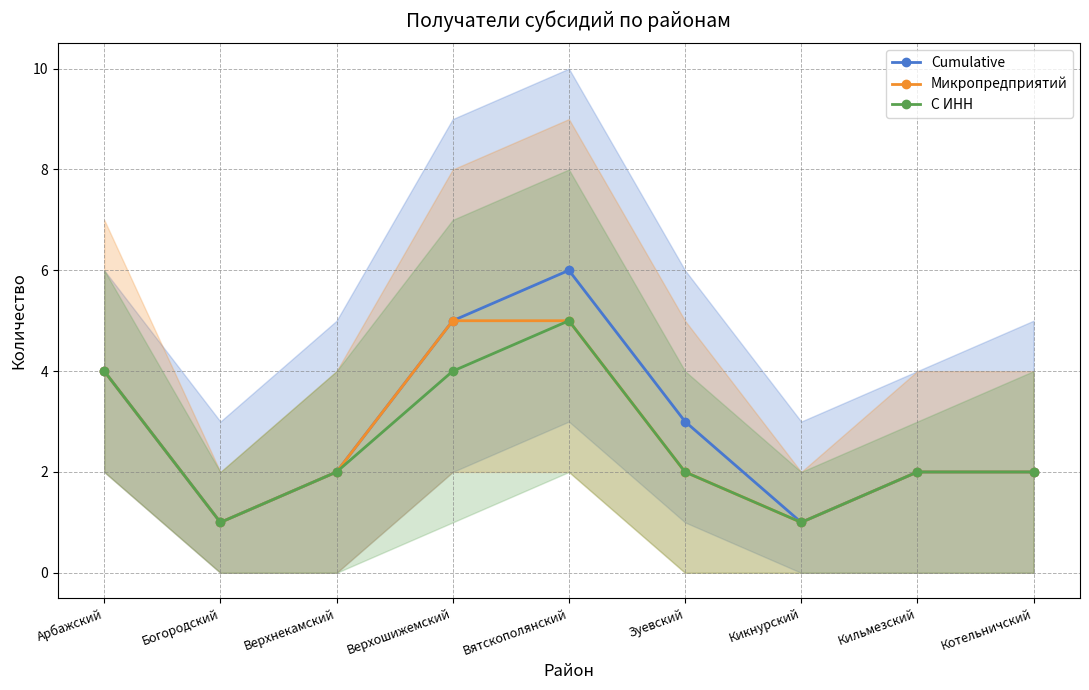

Between Арбажский and Котельничский, which series saw the biggest shift?

Cumulative